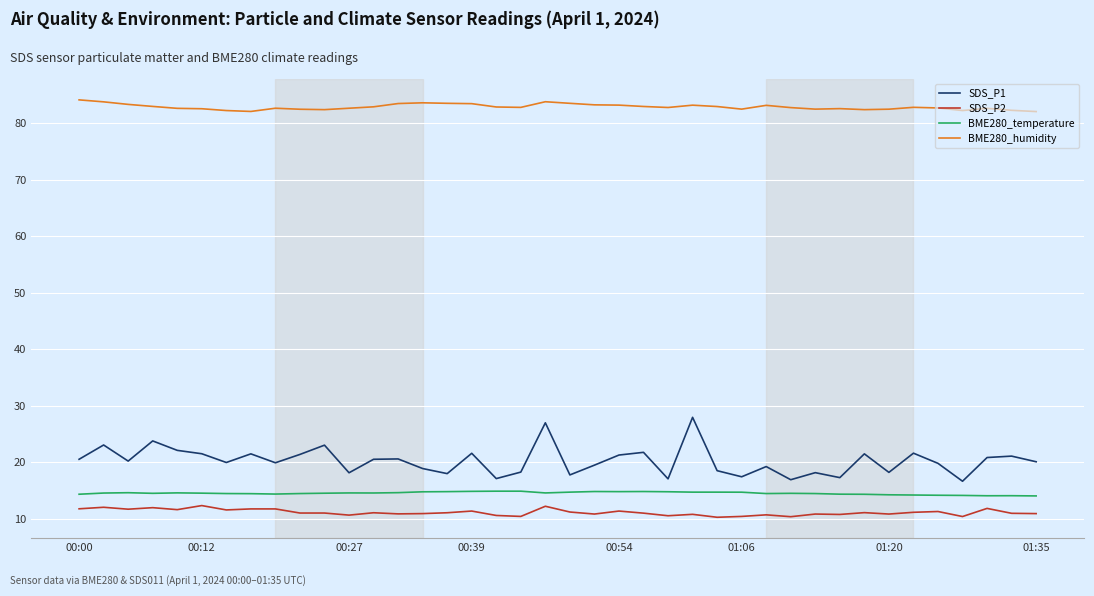

What is the difference between the maximum and minimum values in the BME280_humidity series?

2.1